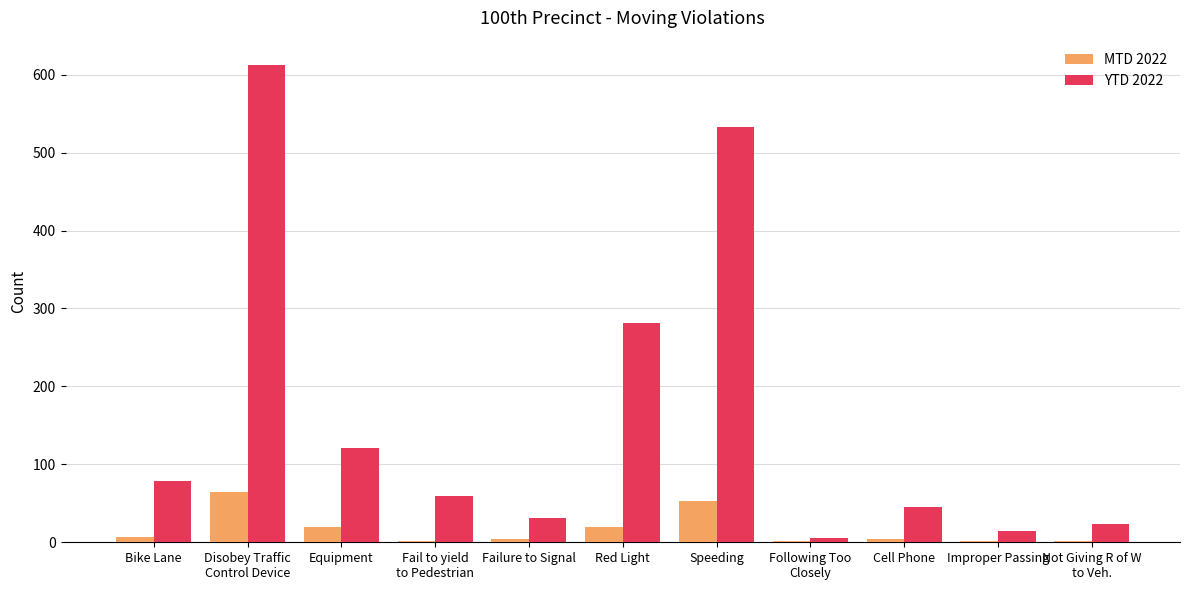

Is it true that MTD 2022 equals 2 at Fail to yield
to Pedestrian?

True